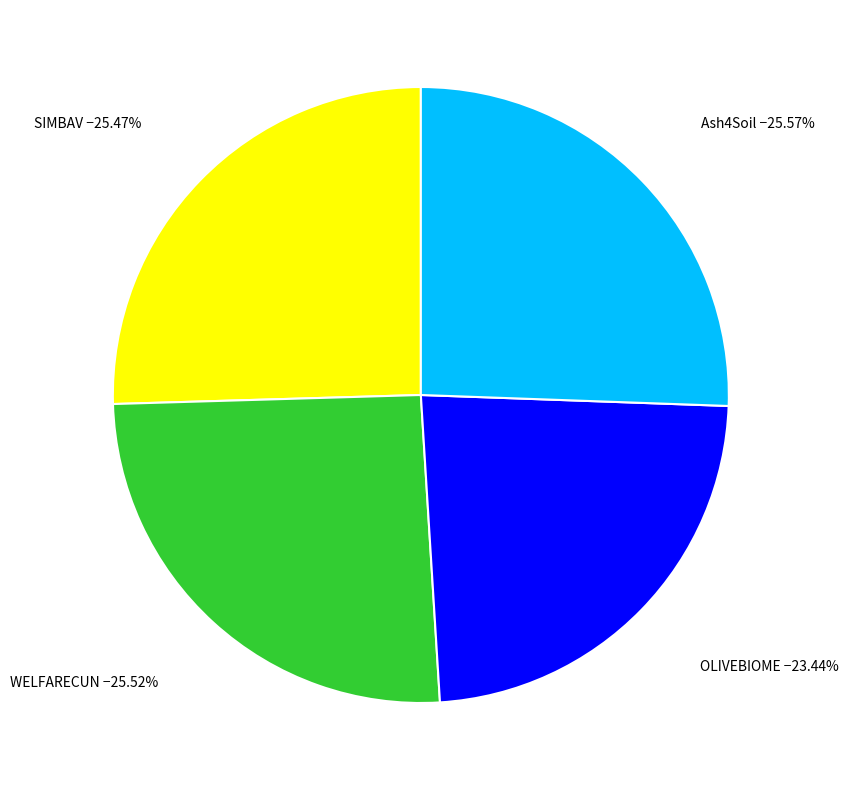

Is OLIVEBIOME the majority of the pie?

No